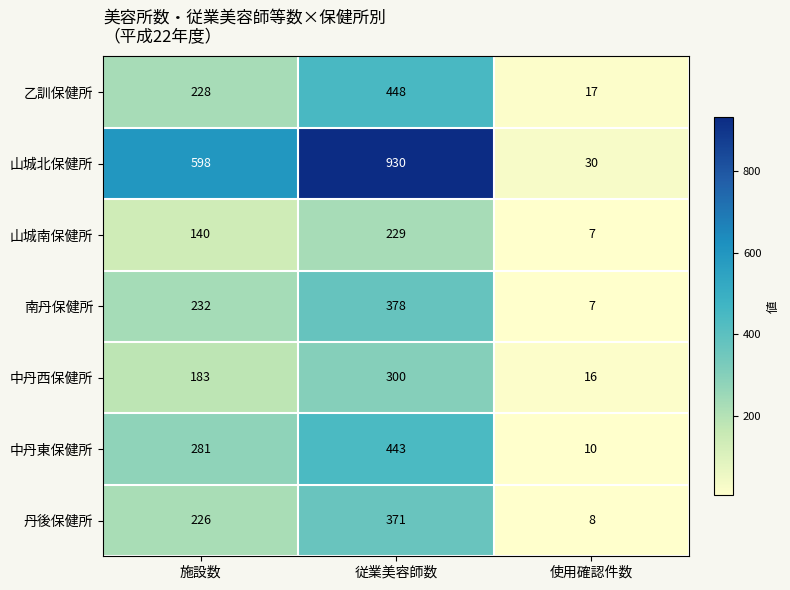

Which label corresponds to the smallest value in the chart?

使用確認件数